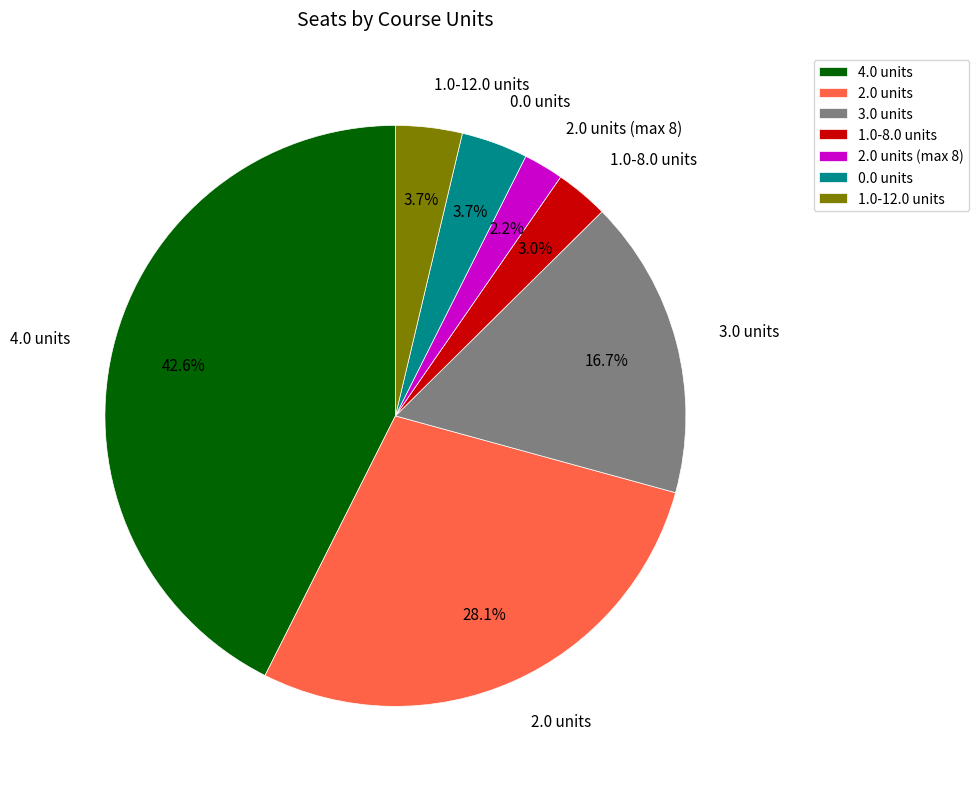

Does any single category account for the majority?

No